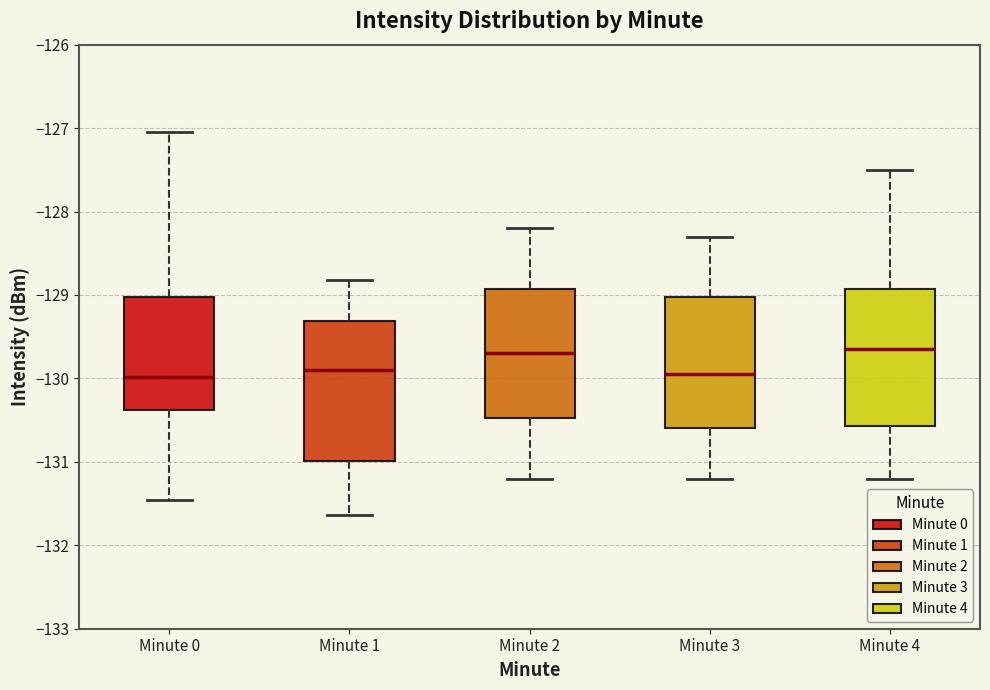

Reading left to right, transcribe this box plot: for each box, give where its median line is, the range the box spans, and where its two whiskers end, as read against the y-axis. The values are not printed on the chart, so give them approximately, as read against the axis.

Minute 0: median -130.0, box -130.4 to -129.0, whiskers -131.5 to -127.0
Minute 1: median -129.9, box -131.0 to -129.3, whiskers -131.6 to -128.8
Minute 2: median -129.7, box -130.5 to -128.9, whiskers -131.2 to -128.2
Minute 3: median -129.9, box -130.6 to -129.0, whiskers -131.2 to -128.3
Minute 4: median -129.6, box -130.6 to -128.9, whiskers -131.2 to -127.5